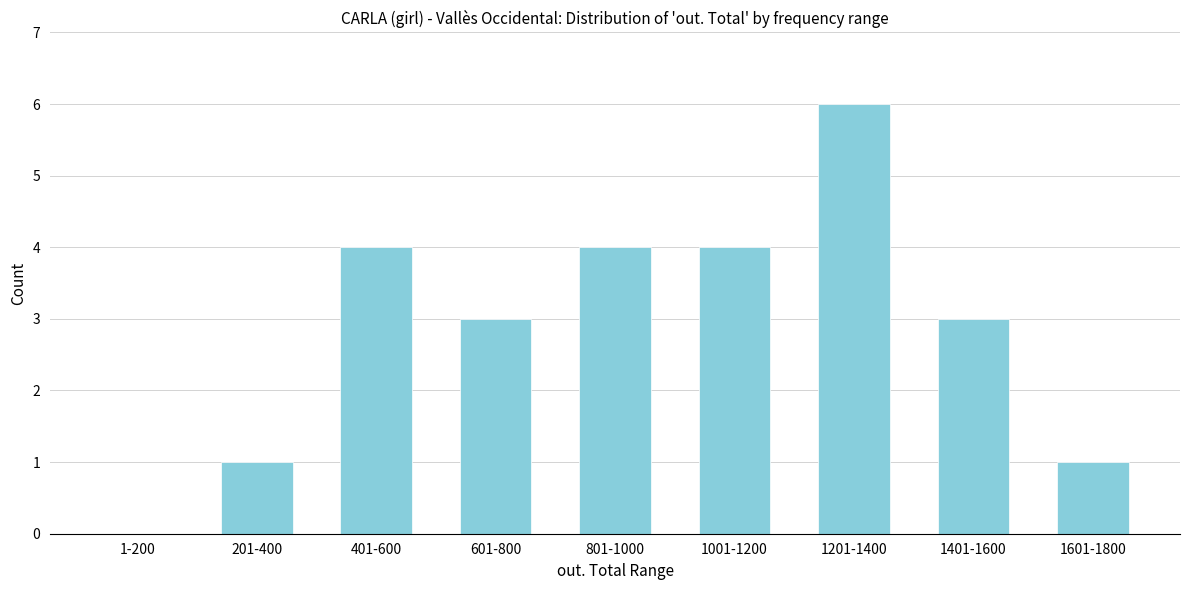

Reading left to right, transcribe all the data shown in this chart.

1-200=0	201-400=1	401-600=4	601-800=3	801-1000=4	1001-1200=4	1201-1400=6	1401-1600=3	1601-1800=1